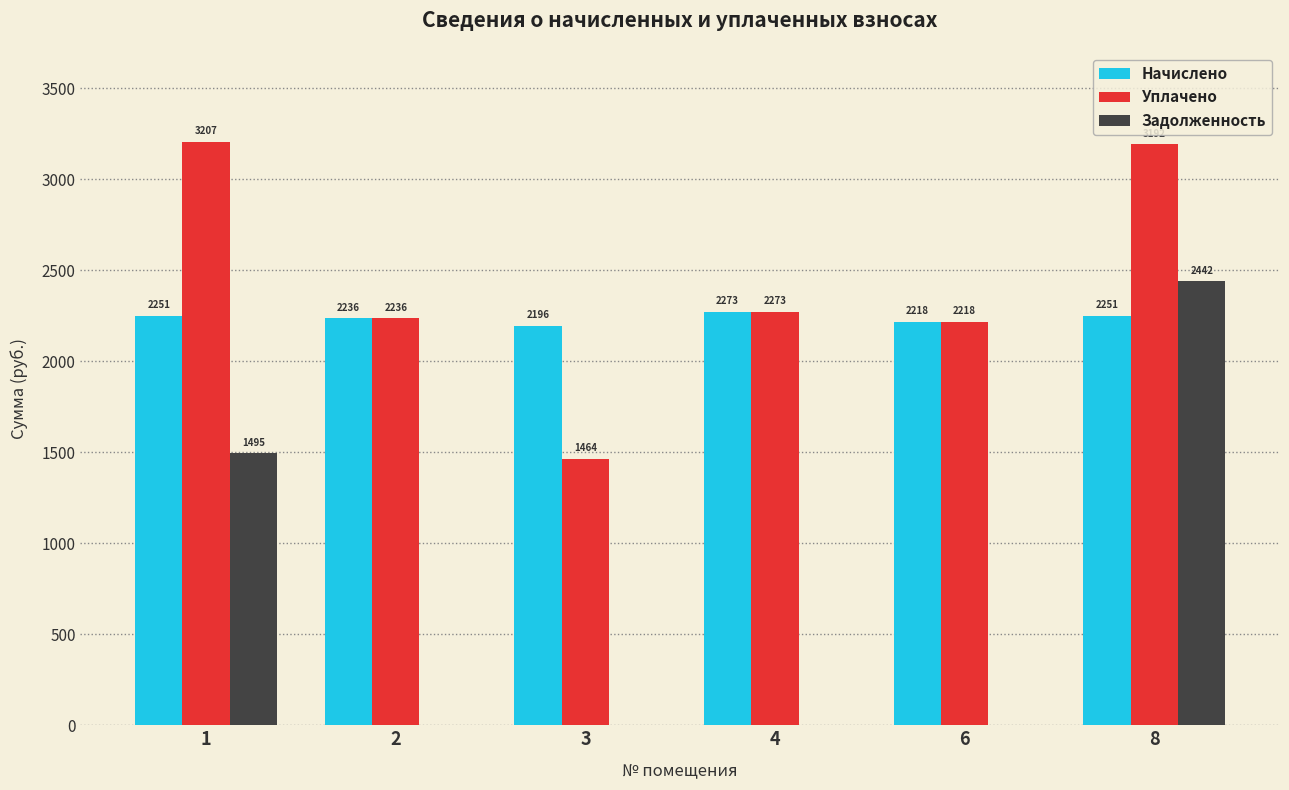

Is it true that Задолженность equals 1489.8 at 6?

False